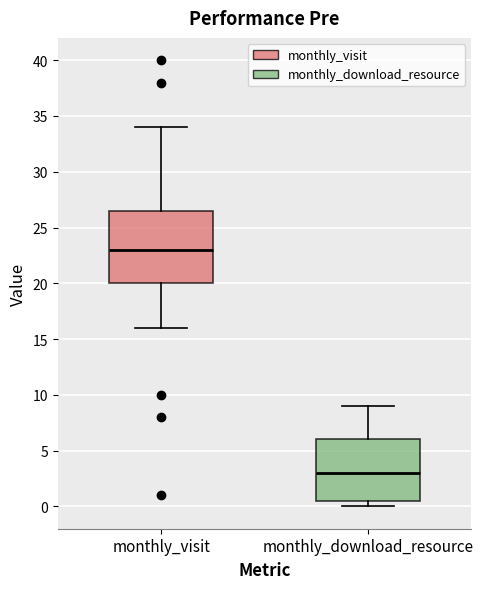

Reading left to right, transcribe this box plot: for each box, give where its median line is, the range the box spans, and where its two whiskers end, as read against the y-axis. The values are not printed on the chart, so give them approximately, as read against the axis.

monthly_visit: median 23.0, box 20.0 to 26.5, whiskers 16.0 to 34.0
monthly_download_resource: median 3.0, box 0.5 to 6.0, whiskers 0.0 to 9.0